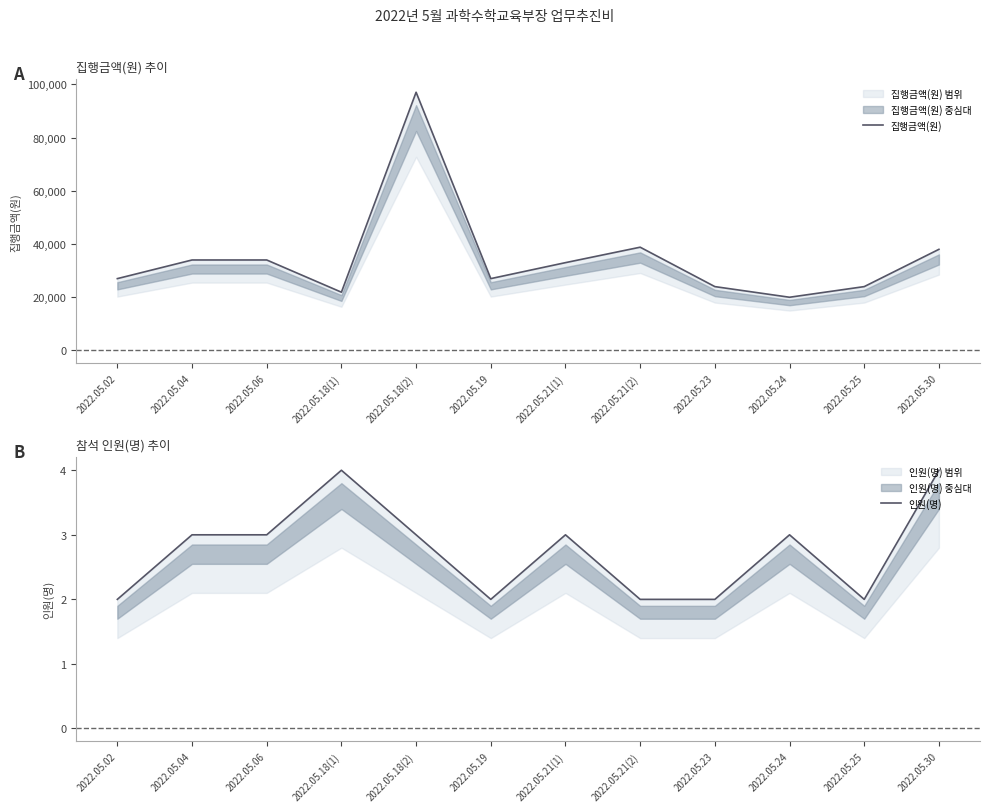

True or false: 인원(명) and 집행금액(원) cross at least once.

False